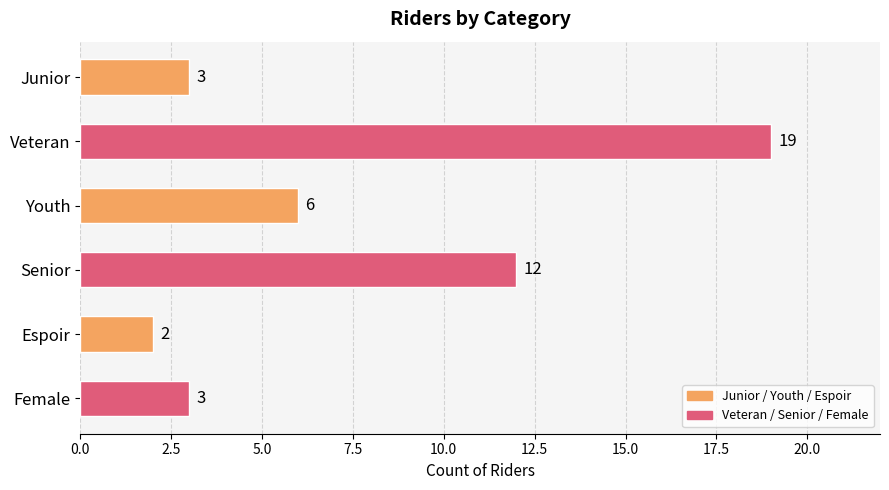

Which has a higher value, Youth or Senior?

Senior